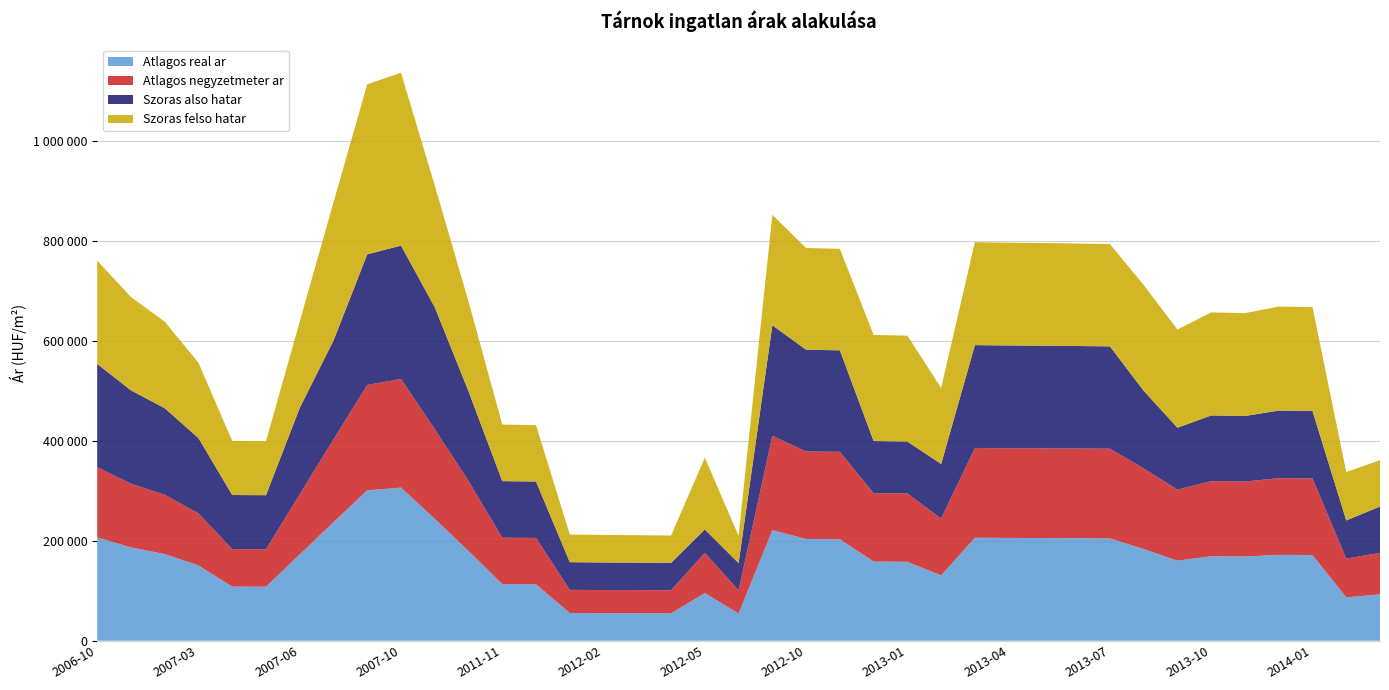

Reading right to left, list all the values displayed in this chart.

Atlagos negyzetmeter ar: 2014-05=83098	2014-04=77577	2014-01=153558	2013-12=153558	2013-11=150194	2013-10=150194	2013-09=142257	2013-08=161407	2013-07=179611	2013-06=179611	2013-05=179611	2013-04=179611	2013-03=179611	2013-02=113759	2013-01=136785	2012-12=136785	2012-11=175000	2012-10=175000	2012-08=189000	2012-06=46315	2012-05=80657	2012-04=46315	2012-03=46315	2012-02=46315	2012-01=46315	2011-12=92857	2011-11=92857	2009-11=140080	2008-06=179471	2007-10=217522	2007-08=211029	2007-07=165686	2007-06=120343	2007-05=75000	2007-04=75000	2007-03=104167	2006-12=118750	2006-11=127500	2006-10=140625
Szoras also hatar: 2014-05=92762	2014-04=76396	2014-01=135062	2013-12=135365	2013-11=131201	2013-10=131716	2013-09=123895	2013-08=155358	2013-07=204840	2013-06=205210	2013-05=205528	2013-04=205741	2013-03=206115	2013-02=109304	2013-01=103951	2012-12=104447	2012-11=203195	2012-10=203783	2012-08=221250	2012-06=54521	2012-05=46735	2012-04=54754	2012-03=54974	2012-02=55152	2012-01=55435	2011-12=112882	2011-11=113318	2009-11=179616	2008-06=244056	2007-10=267008	2007-08=261501	2007-07=197814	2007-06=172839	2007-05=108138	2007-04=108350	2007-03=150781	2006-12=173365	2006-11=186879	2006-10=206801
Szoras felso hatar: 2014-05=92762	2014-04=97108	2014-01=207944	2013-12=208247	2013-11=205907	2013-10=206422	2013-09=196617	2013-08=211758	2013-07=204840	2013-06=205210	2013-05=205528	2013-04=205741	2013-03=206115	2013-02=152262	2013-01=212037	2012-12=212533	2012-11=203195	2012-10=203783	2012-08=221250	2012-06=54521	2012-05=143869	2012-04=54754	2012-03=54974	2012-02=55152	2012-01=55435	2011-12=112882	2011-11=113318	2009-11=179616	2008-06=244056	2007-10=346072	2007-08=340565	2007-07=276878	2007-06=172839	2007-05=108138	2007-04=108350	2007-03=150781	2006-12=173365	2006-11=186879	2006-10=206801
Atlagos real ar: 2014-05=92762	2014-04=86752	2014-01=171503	2013-12=171806	2013-11=168554	2013-10=169069	2013-09=160256	2013-08=183558	2013-07=204840	2013-06=205210	2013-05=205528	2013-04=205741	2013-03=206115	2013-02=130783	2013-01=157994	2012-12=158490	2012-11=203195	2012-10=203783	2012-08=221250	2012-06=54521	2012-05=95302	2012-04=54754	2012-03=54974	2012-02=55152	2012-01=55435	2011-12=112882	2011-11=113318	2009-11=179616	2008-06=244056	2007-10=306540	2007-08=301033	2007-07=237346	2007-06=172839	2007-05=108138	2007-04=108350	2007-03=150781	2006-12=173365	2006-11=186879	2006-10=206801